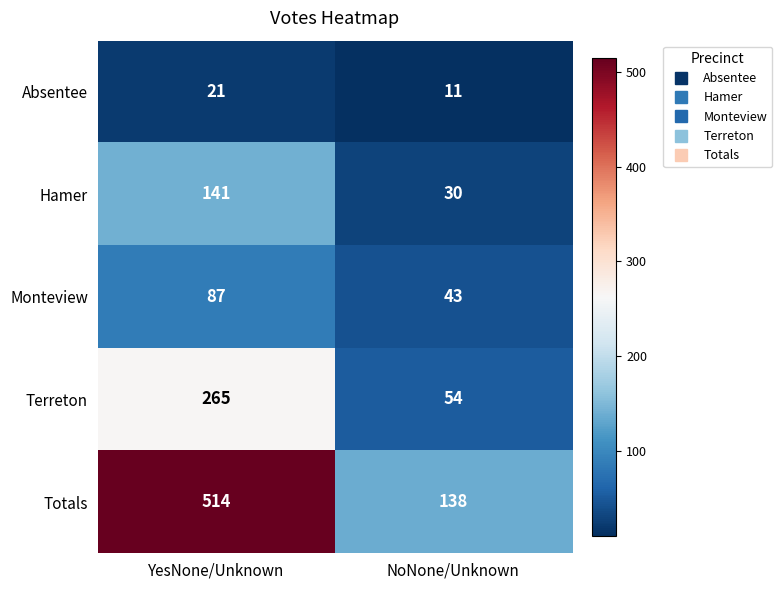

What is the spread (max minus min) of values at YesNone/Unknown?

493